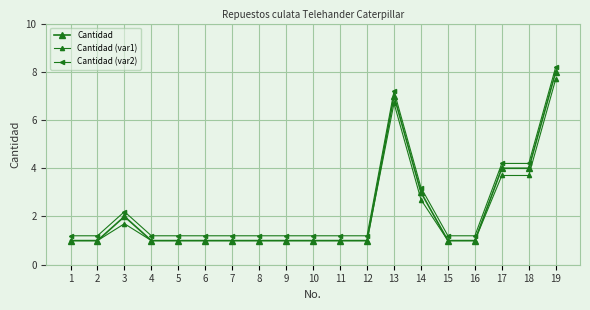

How many lines are shown in the chart?

3